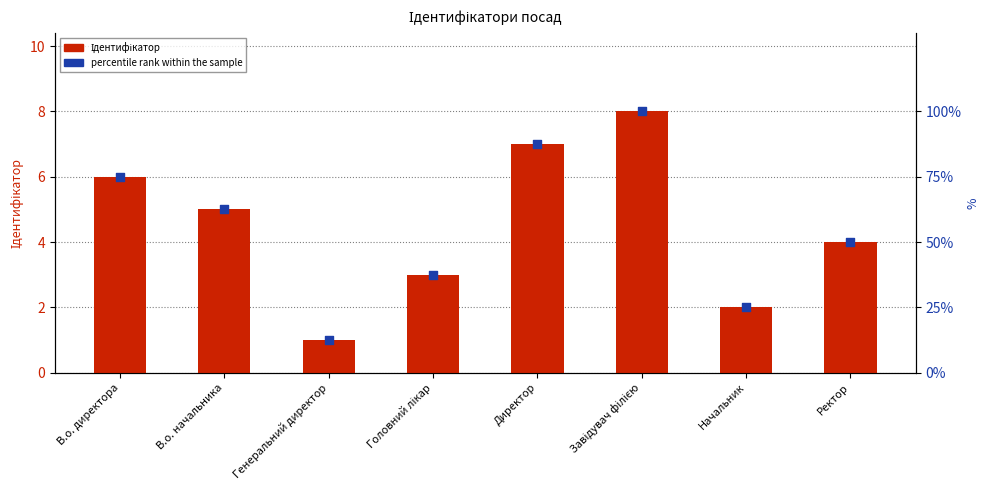

What is the total value across all series at Генеральний директор?

13.5